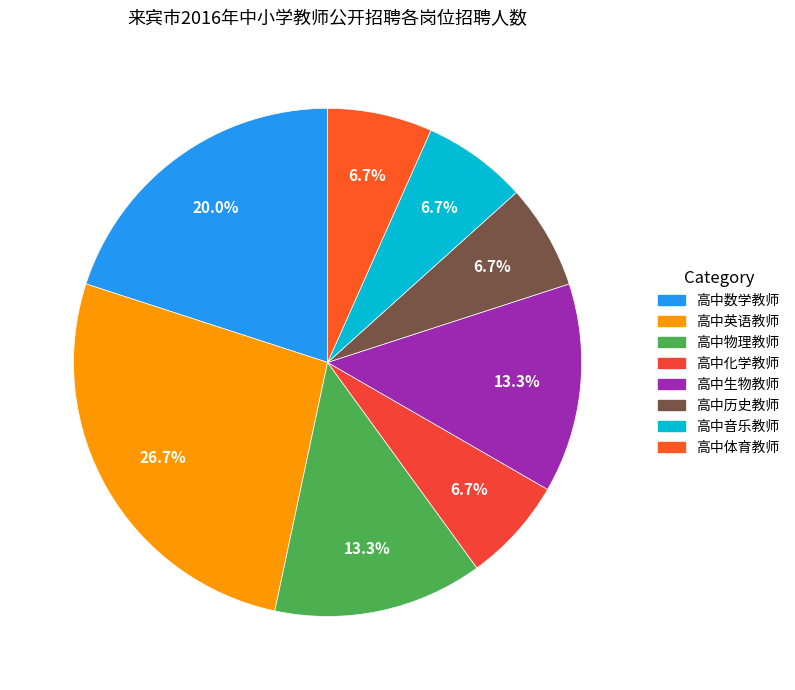

To the nearest percent, what portion does 高中英语教师 represent?

27%